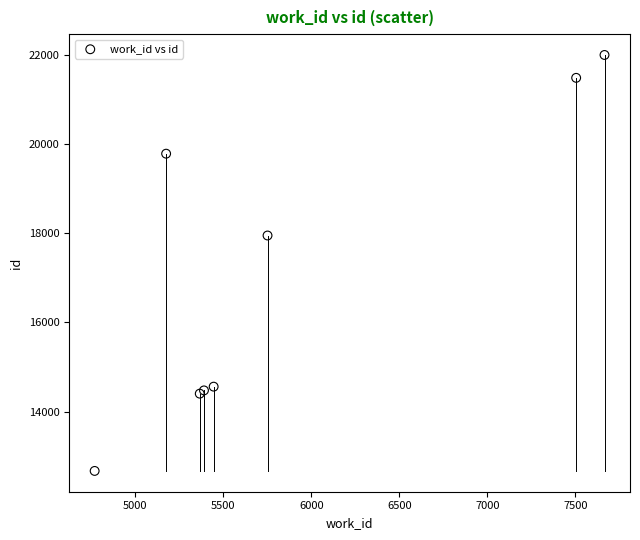

What Y value in the scatter plot is closest to 17335?

17951